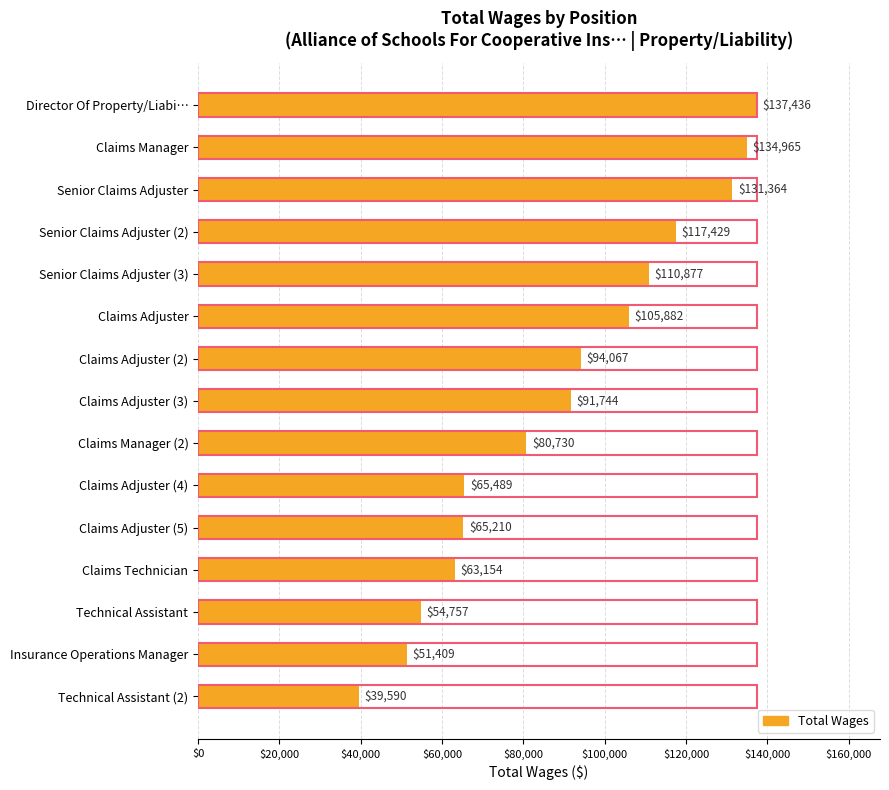

What is the greatest value displayed?

137436